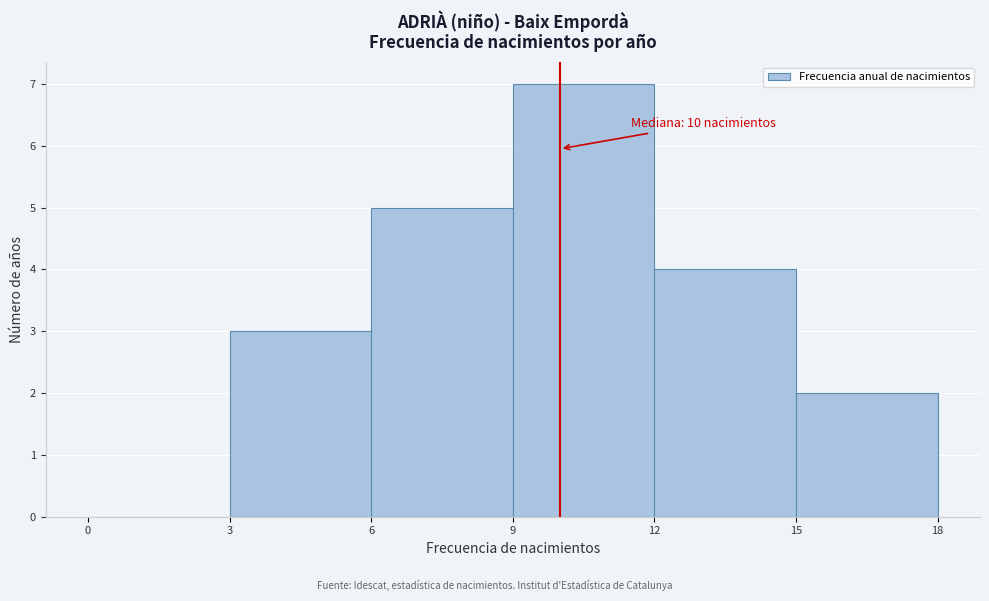

Which range on the x-axis has the tallest bar?

9 to 12